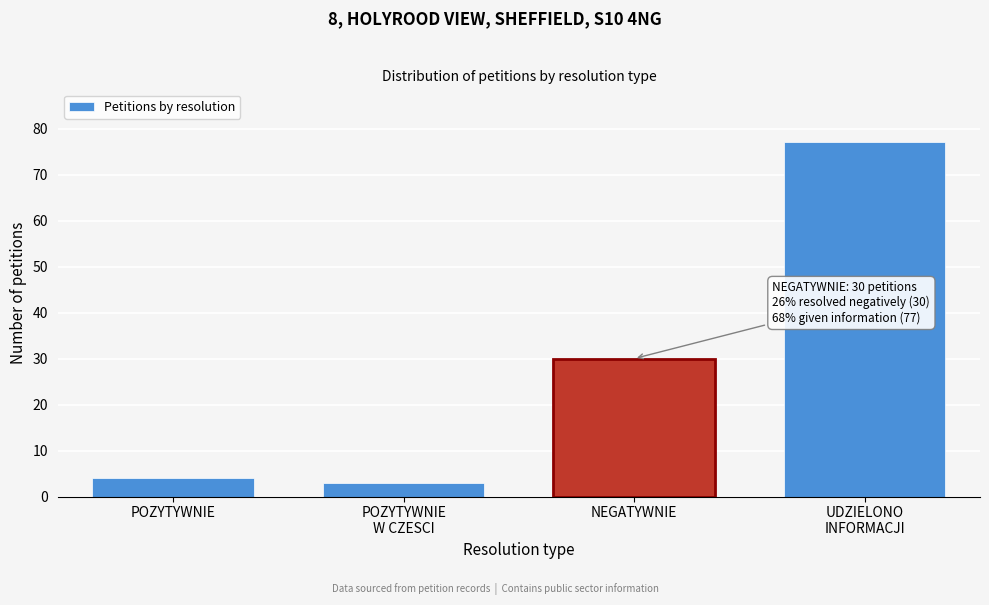

Reading right to left, transcribe all the data shown in this chart.

77	30	3	4